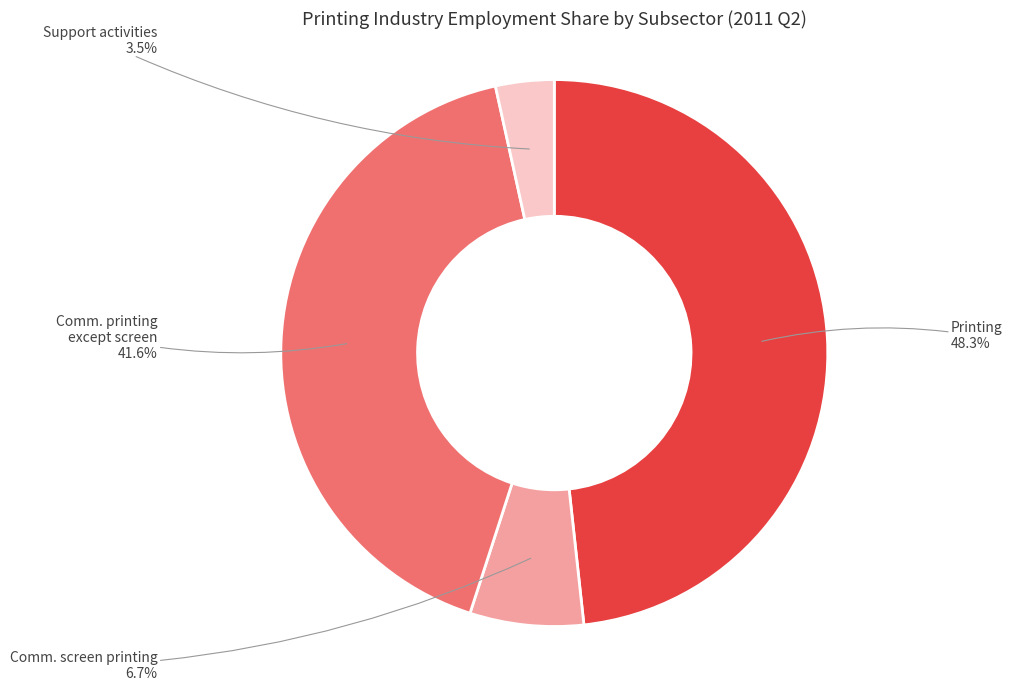

Is there a majority slice in this chart?

No